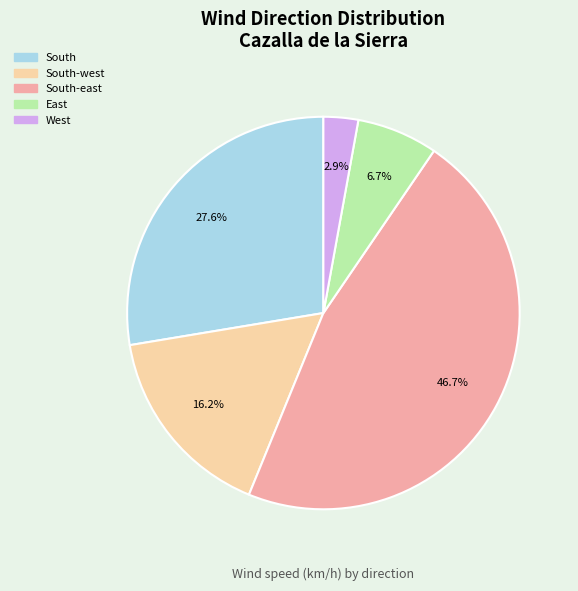

Count the number of slices in the pie.

5